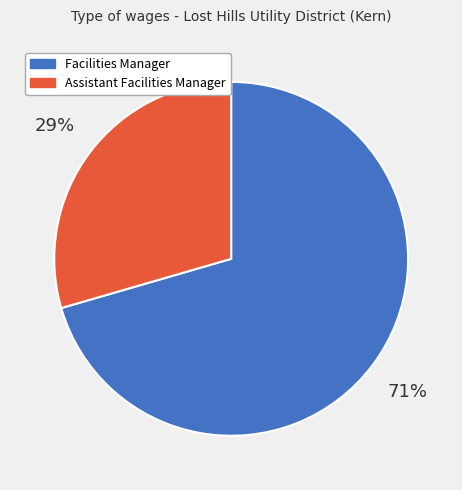

Is the sum of Facilities Manager and Assistant Facilities Manager greater than half?

Yes